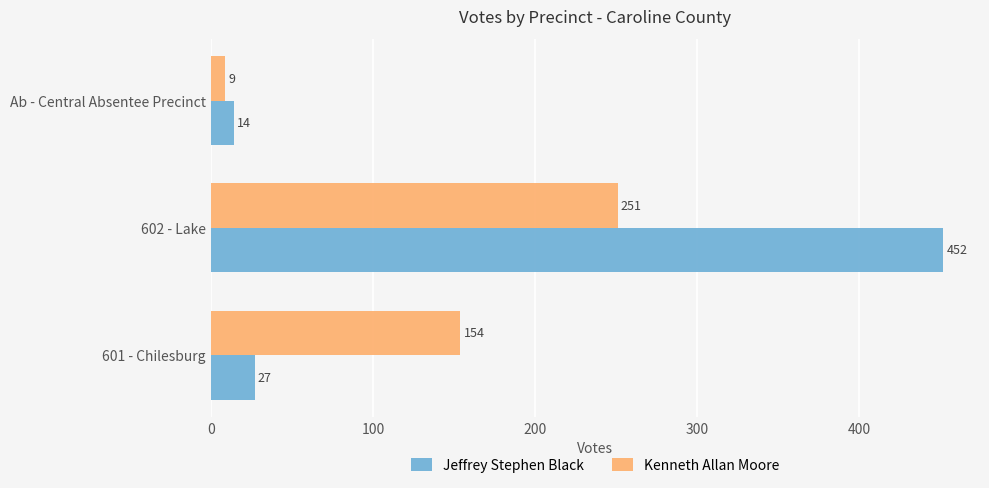

Rank the categories by Jeffrey Stephen Black value from lowest to highest.

Ab - Central Absentee Precinct, 601 - Chilesburg, 602 - Lake